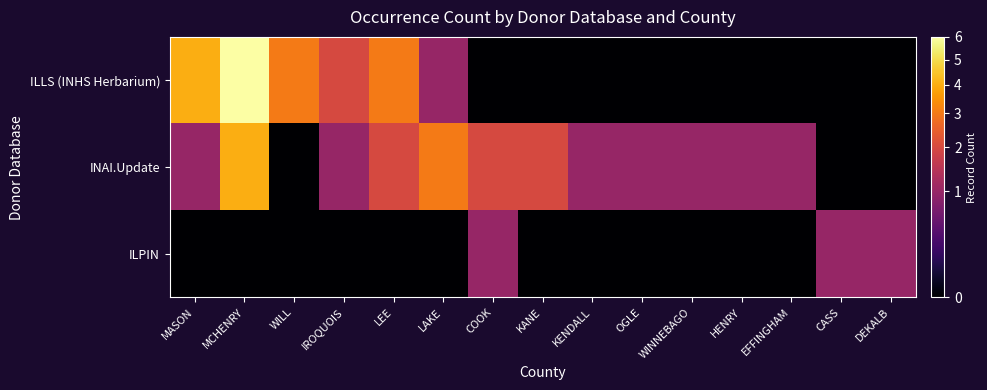

Reading left to right, what are all the values shown in this chart?

ILLS (INHS Herbarium): MASON=4	MCHENRY=6	WILL=3	IROQUOIS=2	LEE=3	LAKE=1	COOK=0	KANE=0	KENDALL=0	OGLE=0	WINNEBAGO=0	HENRY=0	EFFINGHAM=0	CASS=0	DEKALB=0
INAI.Update: MASON=1	MCHENRY=4	WILL=0	IROQUOIS=1	LEE=2	LAKE=3	COOK=2	KANE=2	KENDALL=1	OGLE=1	WINNEBAGO=1	HENRY=1	EFFINGHAM=1	CASS=0	DEKALB=0
ILPIN: MASON=0	MCHENRY=0	WILL=0	IROQUOIS=0	LEE=0	LAKE=0	COOK=1	KANE=0	KENDALL=0	OGLE=0	WINNEBAGO=0	HENRY=0	EFFINGHAM=0	CASS=1	DEKALB=1